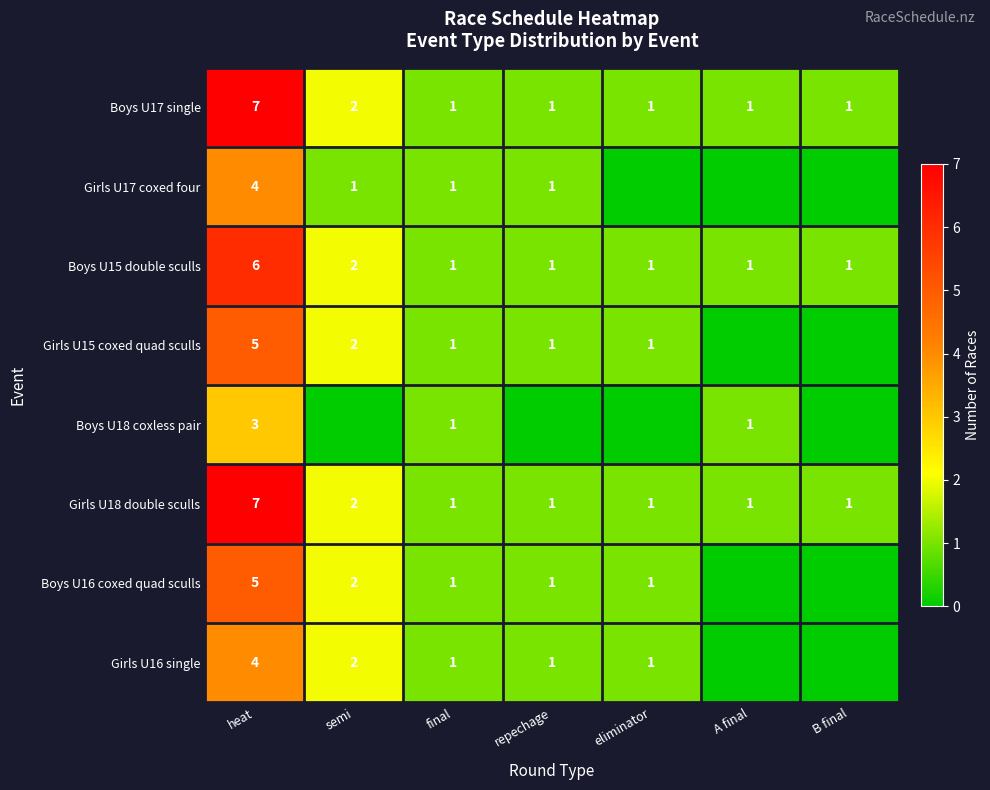

What is the sum of all Boys U17 single values?

14